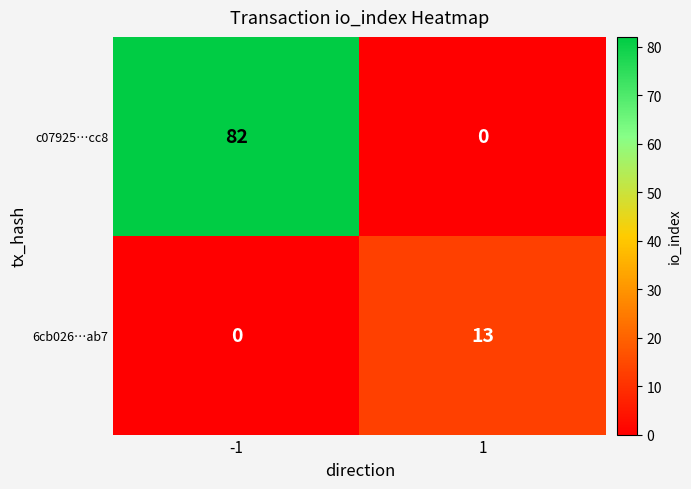

How many positive values does the 6cb026…ab7 series have?

1